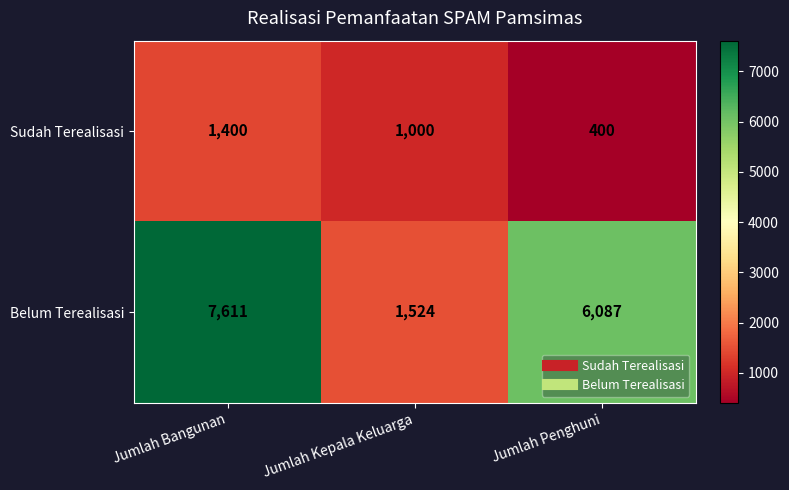

What is the sum of all Belum Terealisasi values?

15222